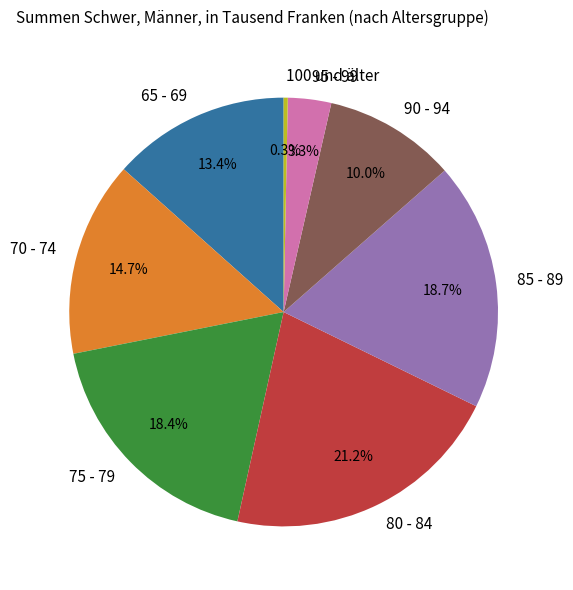

How many slices are in this pie chart?

8